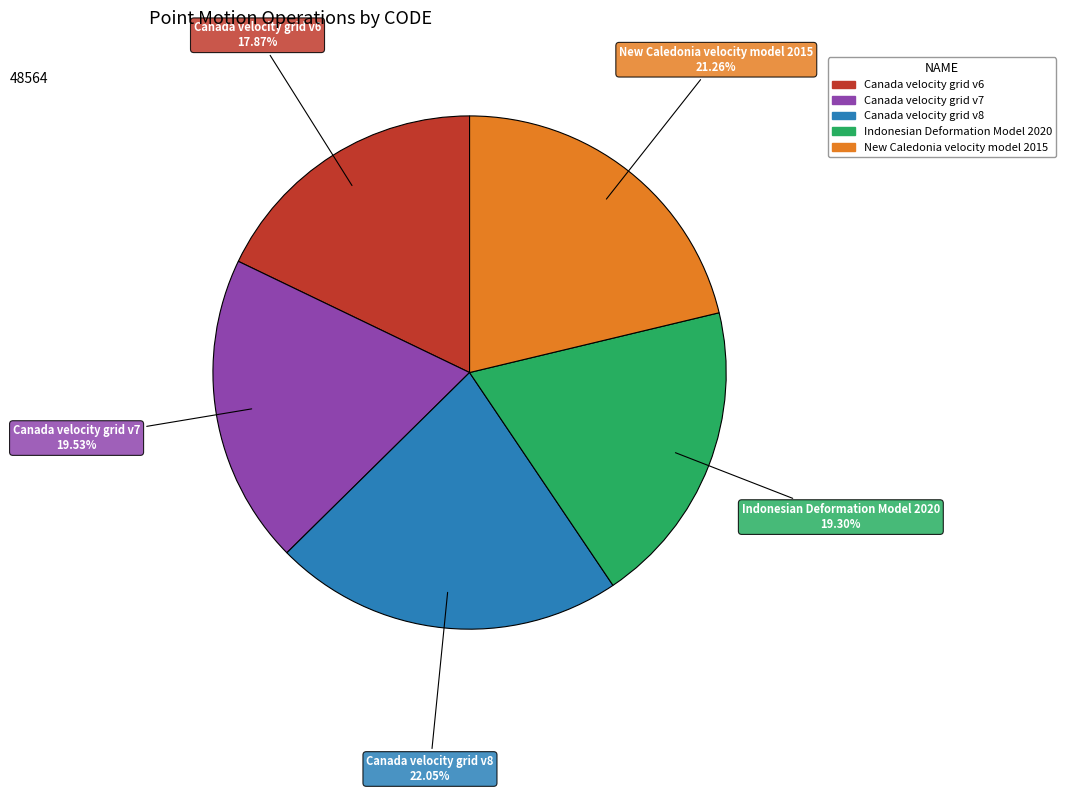

Does Canada velocity grid v7 account for over 50% of the chart?

No